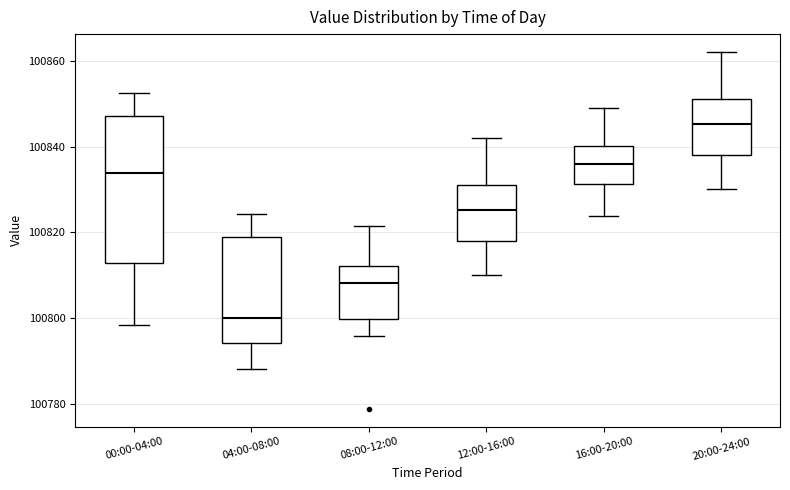

Reading left to right, transcribe this box plot: for each box, give where its median line is, the range the box spans, and where its two whiskers end, as read against the y-axis. The values are not printed on the chart, so give them approximately, as read against the axis.

00:00-04:00: median 100834, box 100812 to 100848, whiskers 100798 to 100852
04:00-08:00: median 100800, box 100794 to 100818, whiskers 100788 to 100824
08:00-12:00: median 100808, box 100800 to 100812, whiskers 100796 to 100822
12:00-16:00: median 100826, box 100818 to 100832, whiskers 100810 to 100842
16:00-20:00: median 100836, box 100832 to 100840, whiskers 100824 to 100848
20:00-24:00: median 100846, box 100838 to 100852, whiskers 100830 to 100862